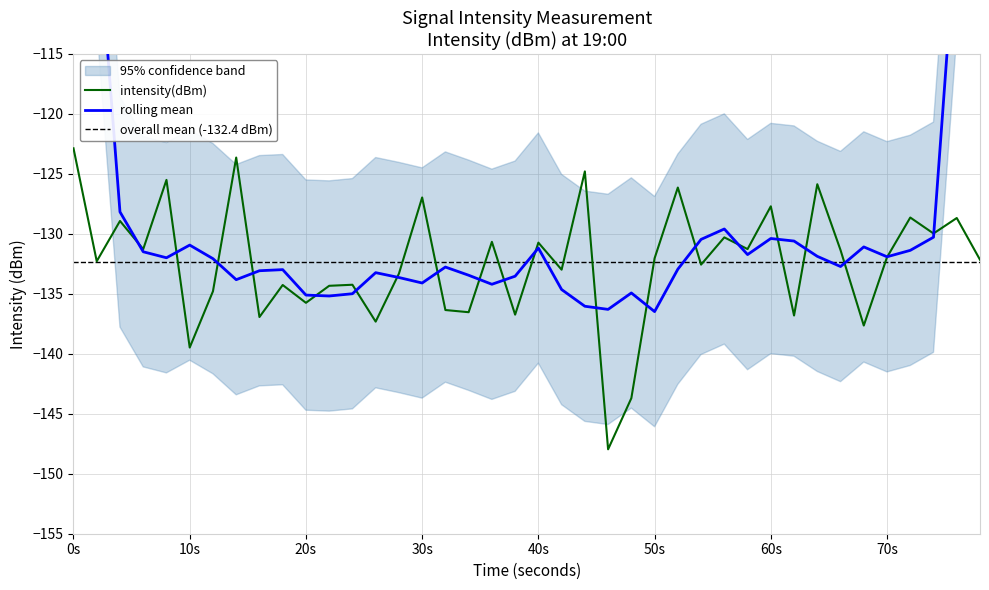

Is this an area chart (filled region under the line)?

No